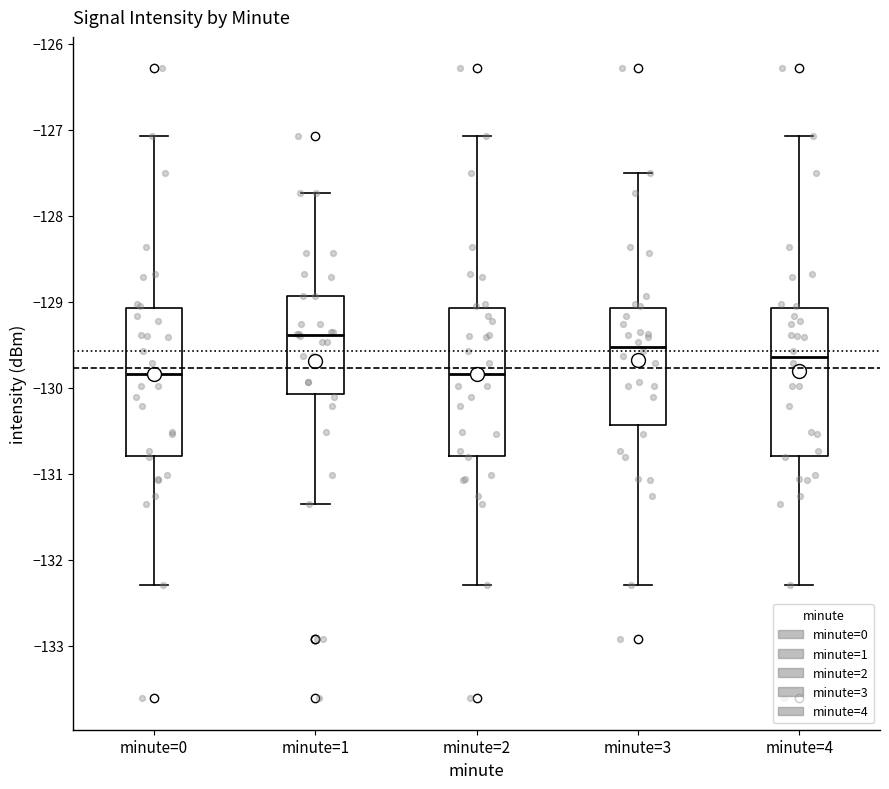

Reading left to right, transcribe this box plot: for each box, give where its median line is, the range the box spans, and where its two whiskers end, as read against the y-axis. The values are not printed on the chart, so give them approximately, as read against the axis.

minute=0: median -129.8, box -130.8 to -129.1, whiskers -132.3 to -127.1
minute=1: median -129.4, box -130.1 to -128.9, whiskers -131.4 to -127.7
minute=2: median -129.8, box -130.8 to -129.1, whiskers -132.3 to -127.1
minute=3: median -129.5, box -130.4 to -129.1, whiskers -132.3 to -127.5
minute=4: median -129.6, box -130.8 to -129.1, whiskers -132.3 to -127.1